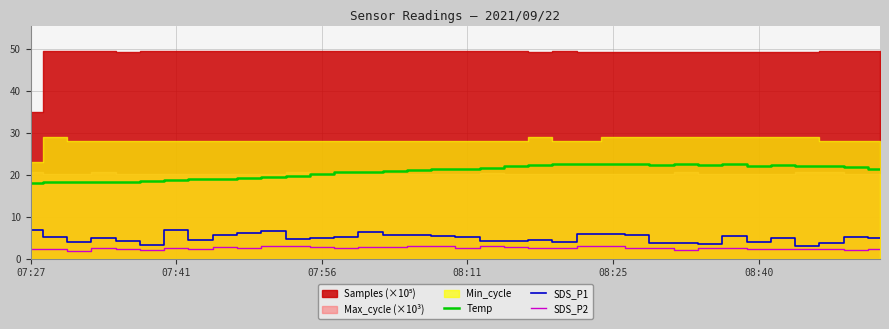

At how many categories does at least one series exceed 17?

36